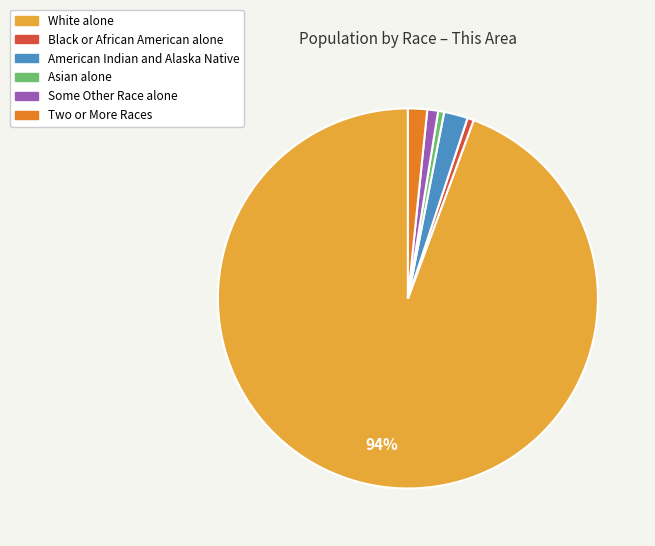

Is the sum of American Indian and Alaska Native and Some Other Race alone greater than half?

No